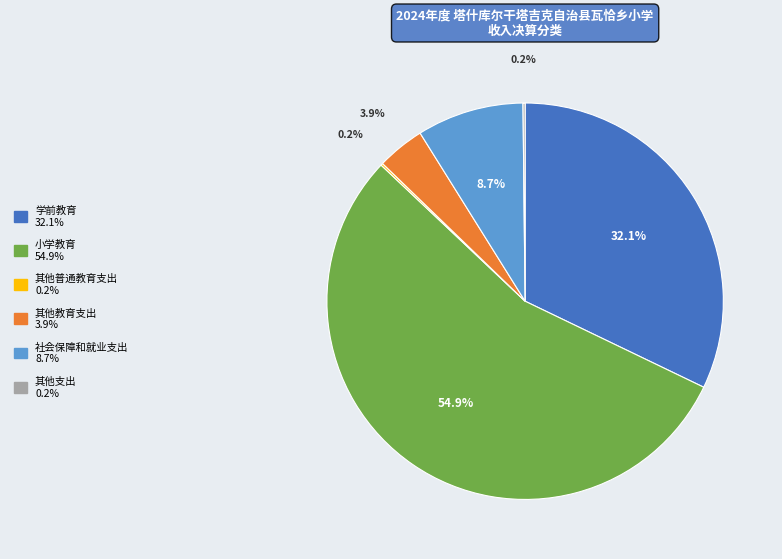

Combined, do 社会保障和就业支出 and 小学教育 account for over 50%?

Yes